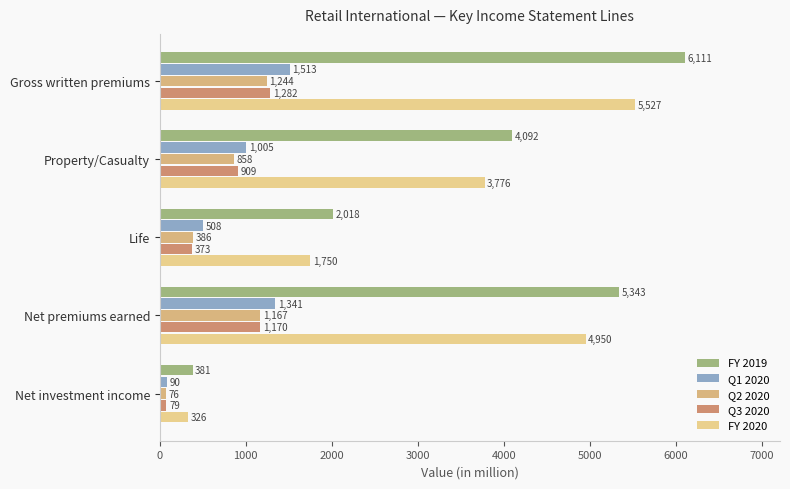

Which category has the lowest value across all series?

Net investment income